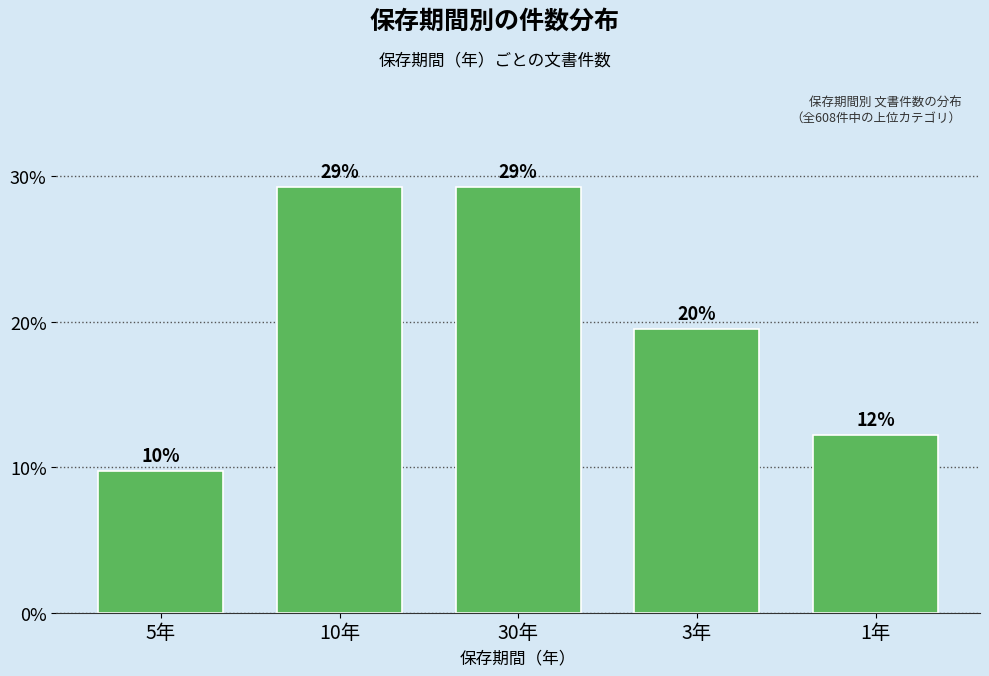

Which category has the highest value across all series?

10年